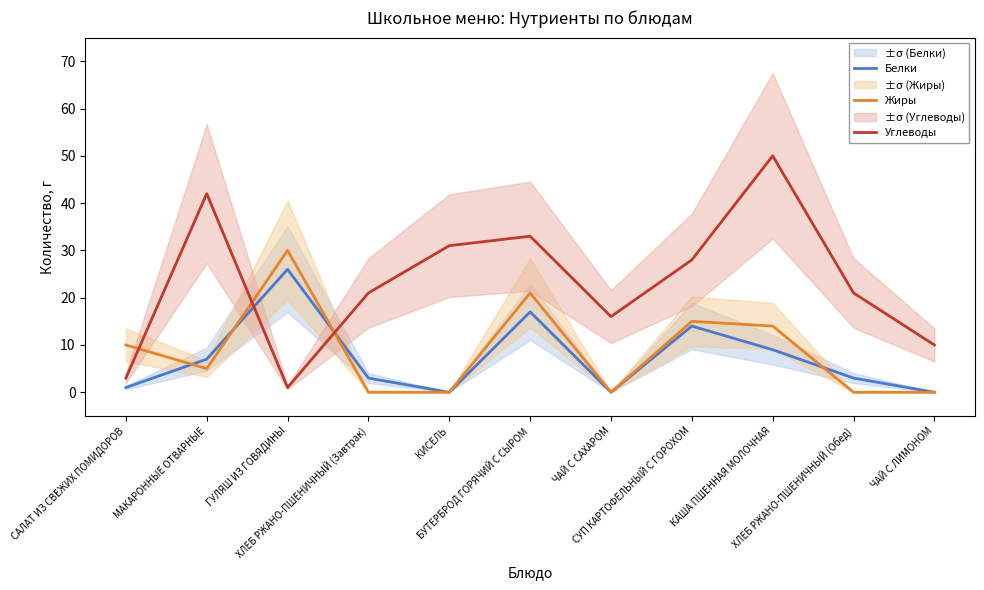

At which category does Жиры reach its first local valley?

МАКАРОННЫЕ ОТВАРНЫЕ